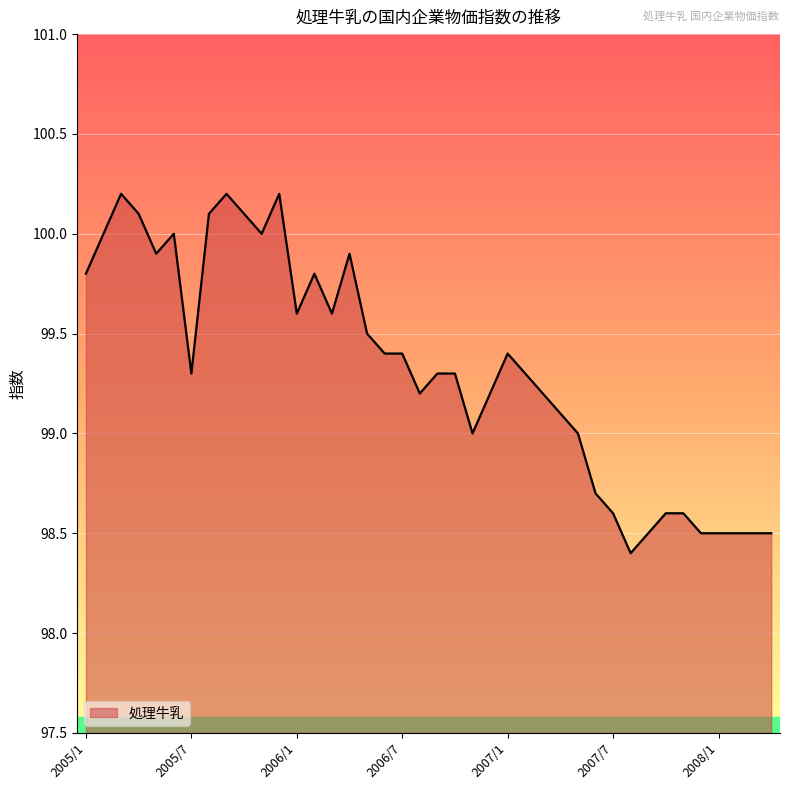

What is the maximum value shown in the chart?

100.2